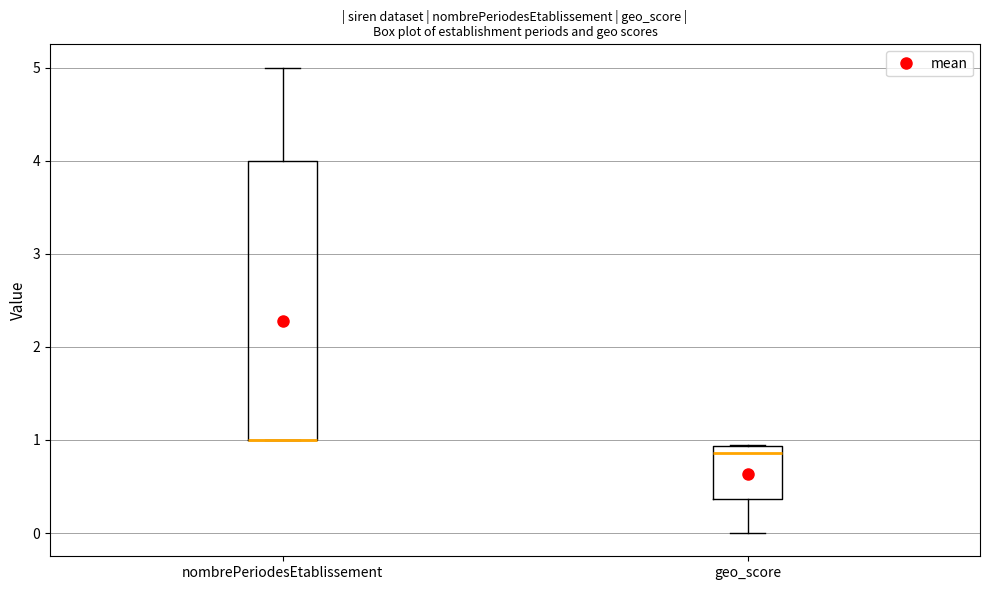

Where does the upper whisker of the box for nombrePeriodesEtablissement end on the y-axis? The values are not printed on the chart, so give them approximately, as read against the axis.

5.0